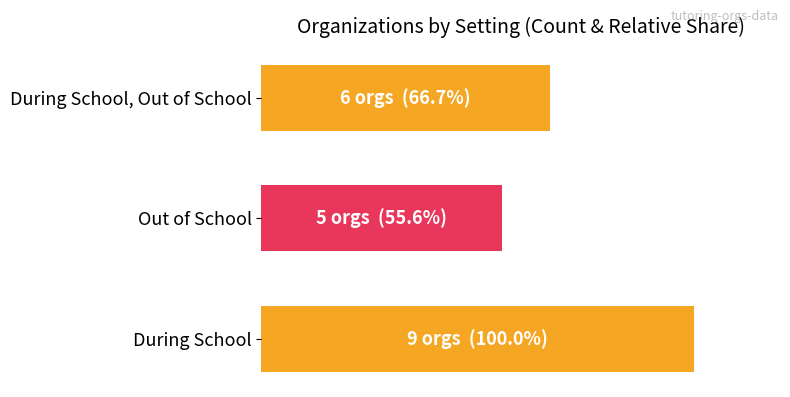

Rank the categories by value from lowest to highest.

Out of School, During School, Out of School, During School